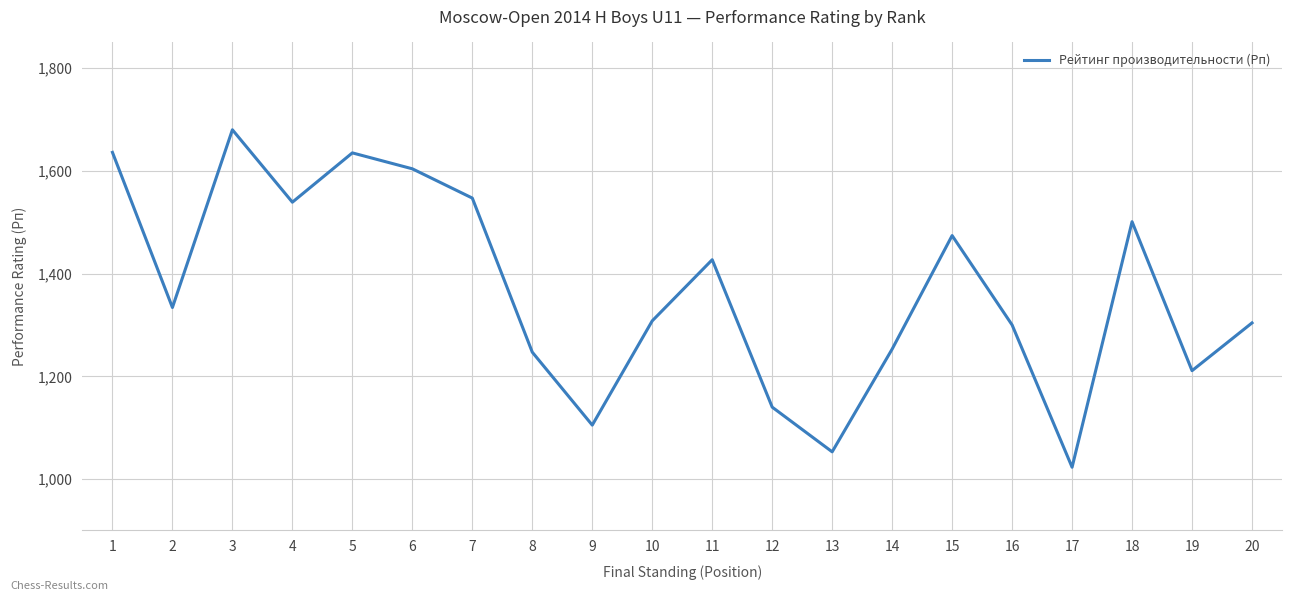

What is the difference between the maximum and minimum values?

657